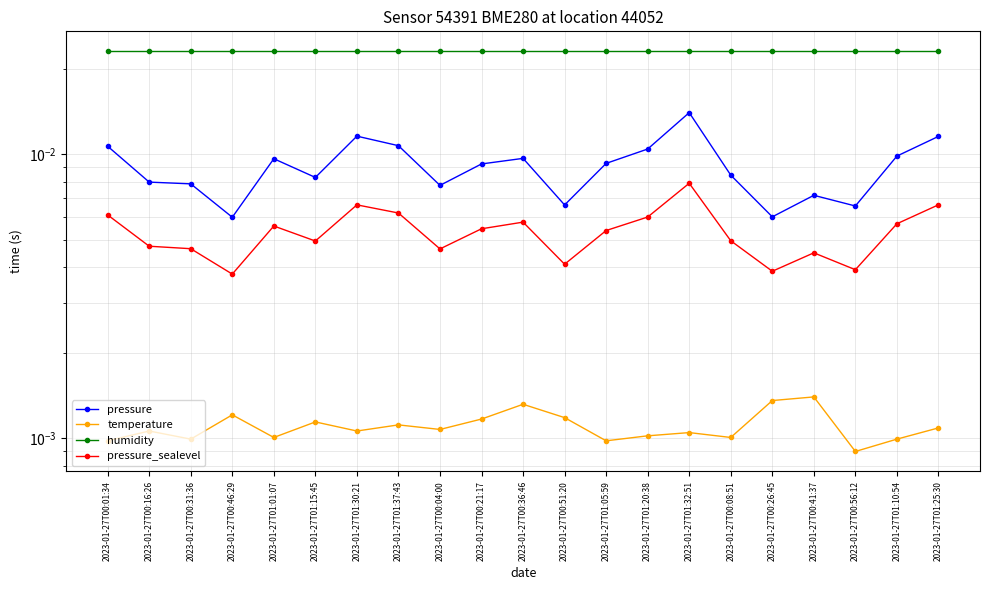

What is the sum of all pressure values?

0.2